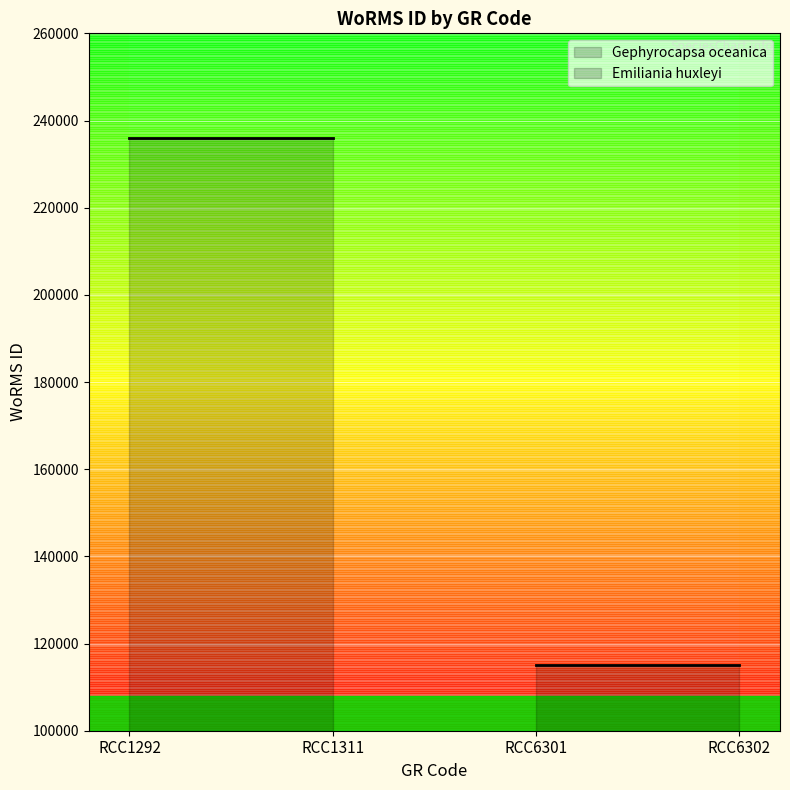

How many lines are shown in the chart?

2